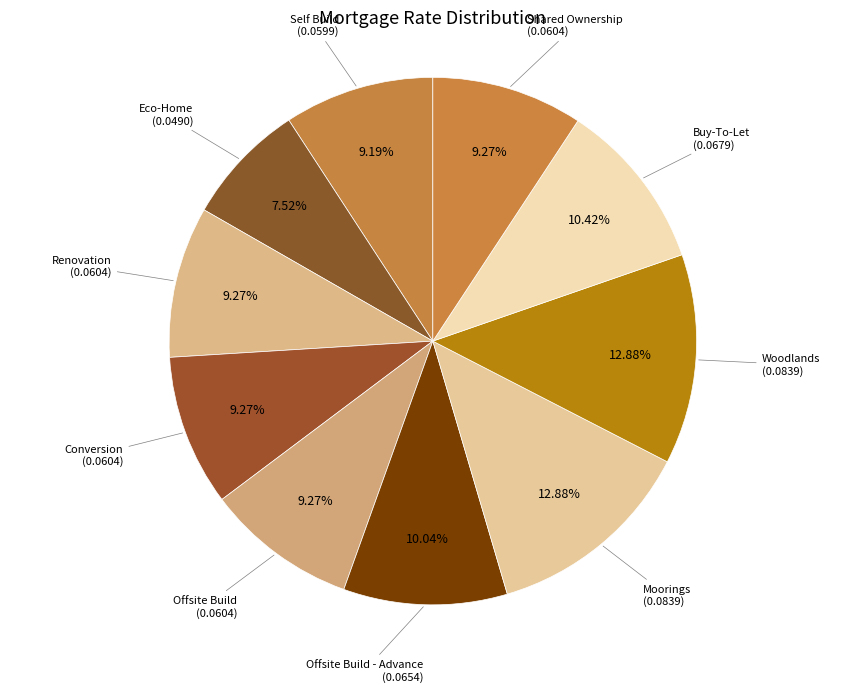

To the nearest percent, what portion does Self Build represent?

9%